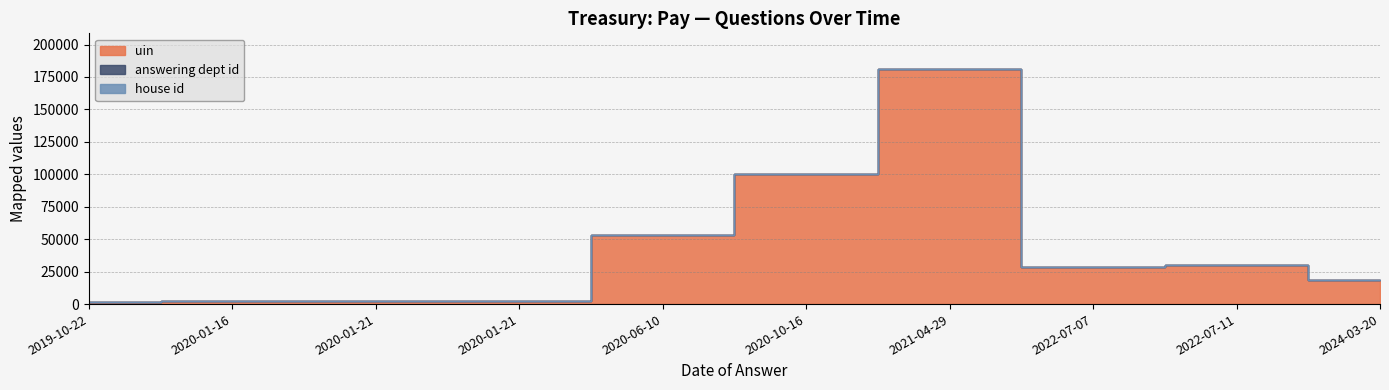

Which category has the lowest value across all series?

2019-10-22